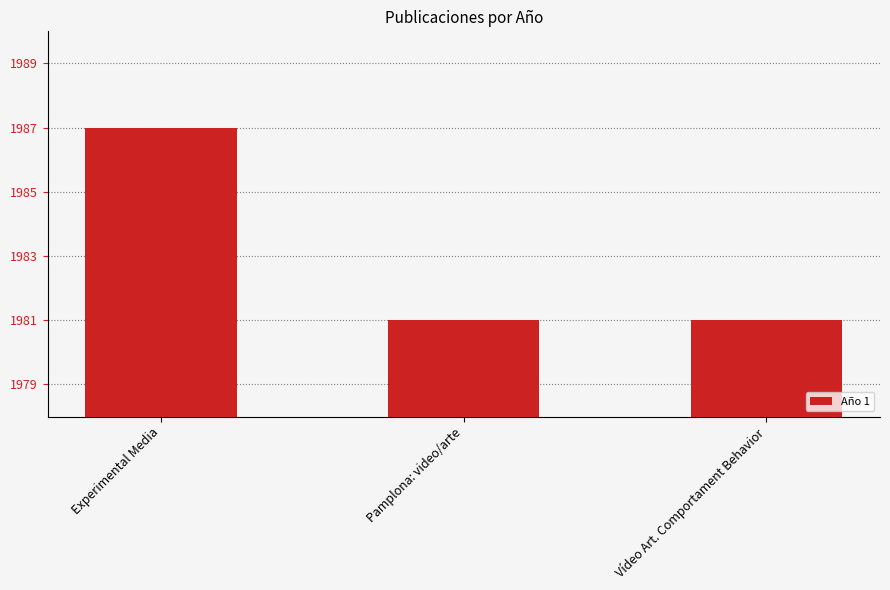

What is the value of the 1st bar from the left?

1987